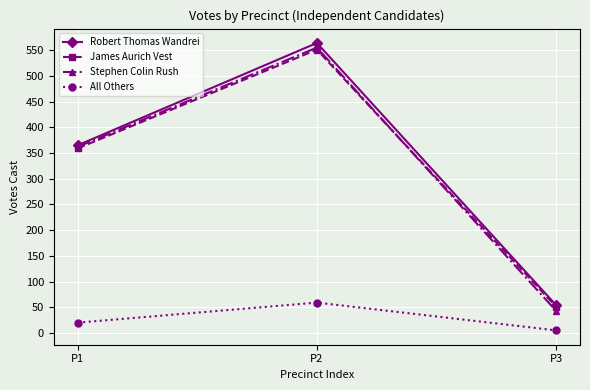

What is the spread (max minus min) of values at P1?

345